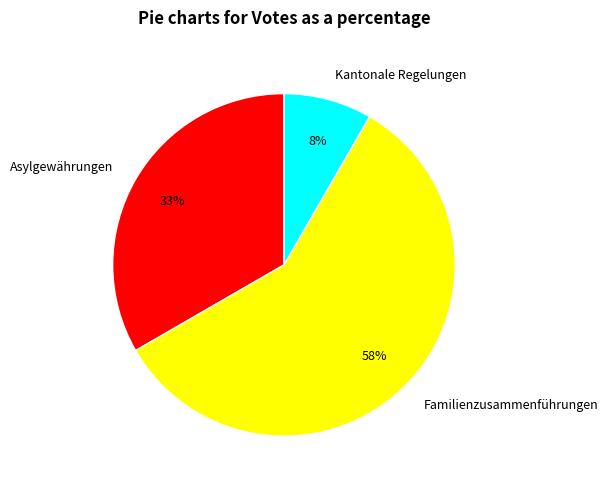

Which slice is the smallest?

Kantonale Regelungen